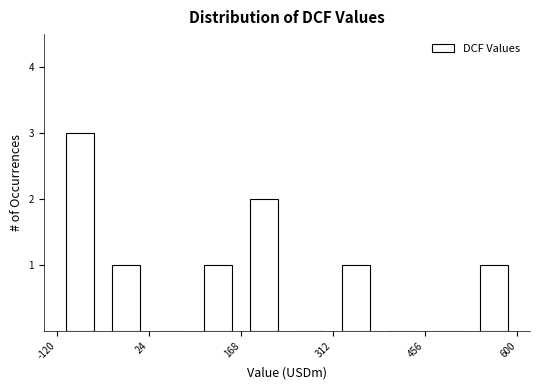

Around what value on the x-axis is the tallest bar? Give the approximate position of its centre, as read against the axis.

-80